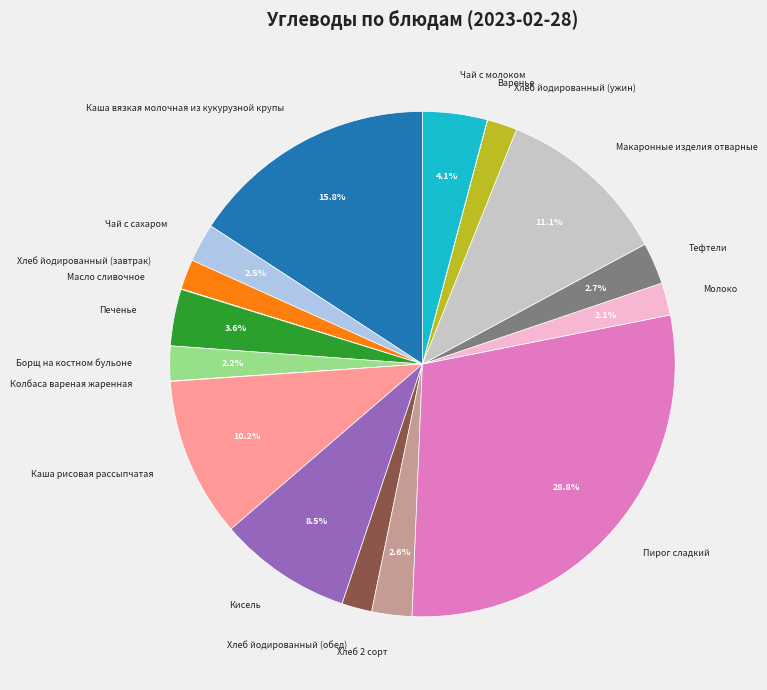

To the nearest percent, what is the difference between the largest and smallest slice percentages?

29%